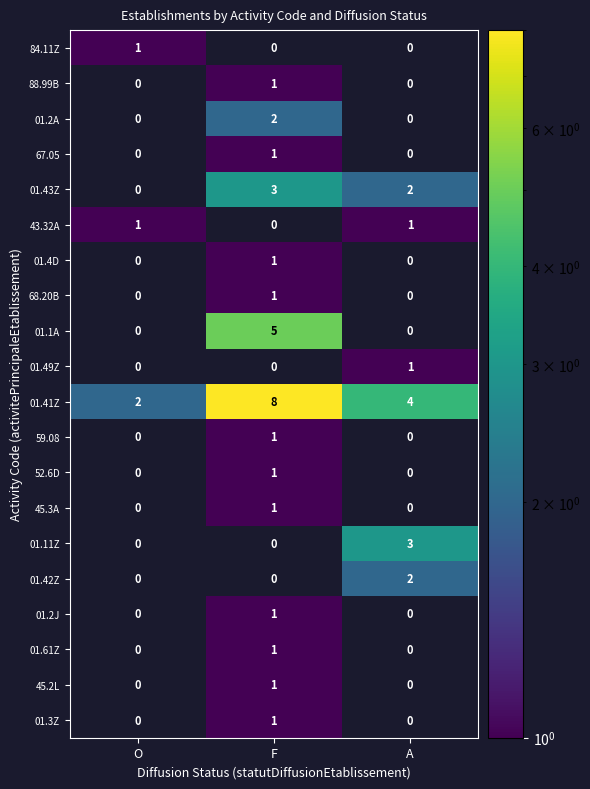

Which series has the widest spread of values?

01.41Z